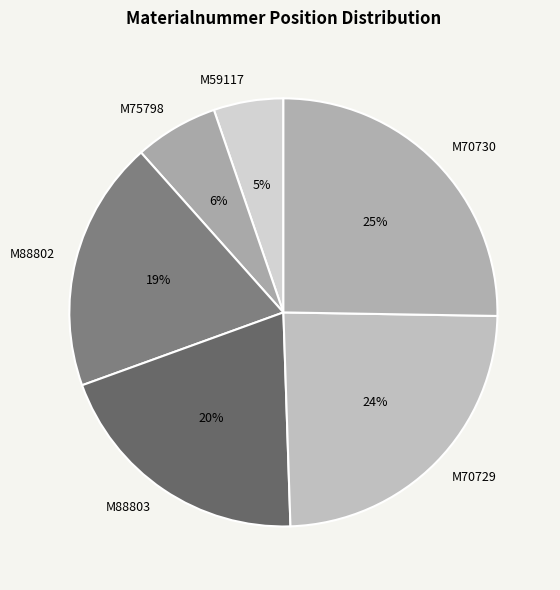

What is the smallest slice in the pie chart?

M59117